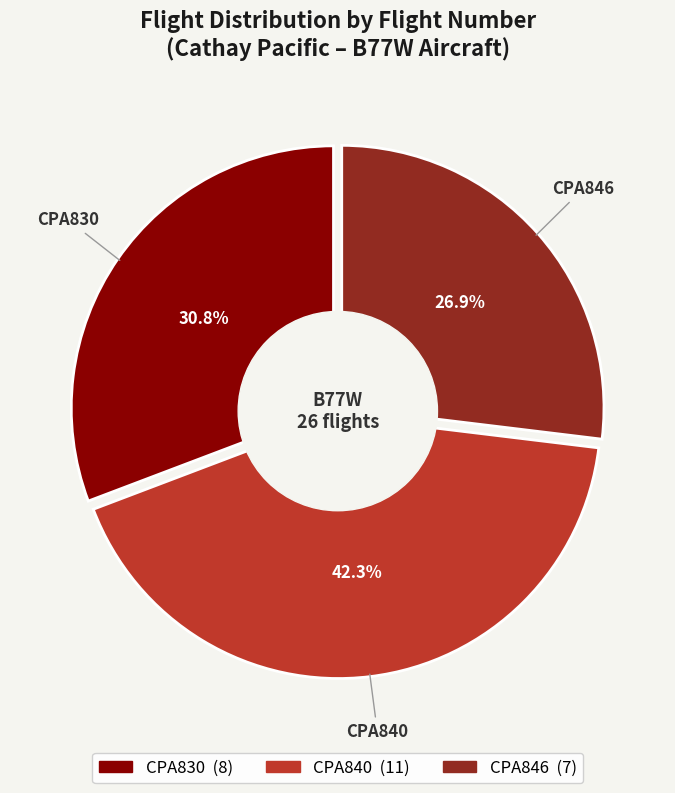

Is it true that CPA846 is 39% of the pie?

False